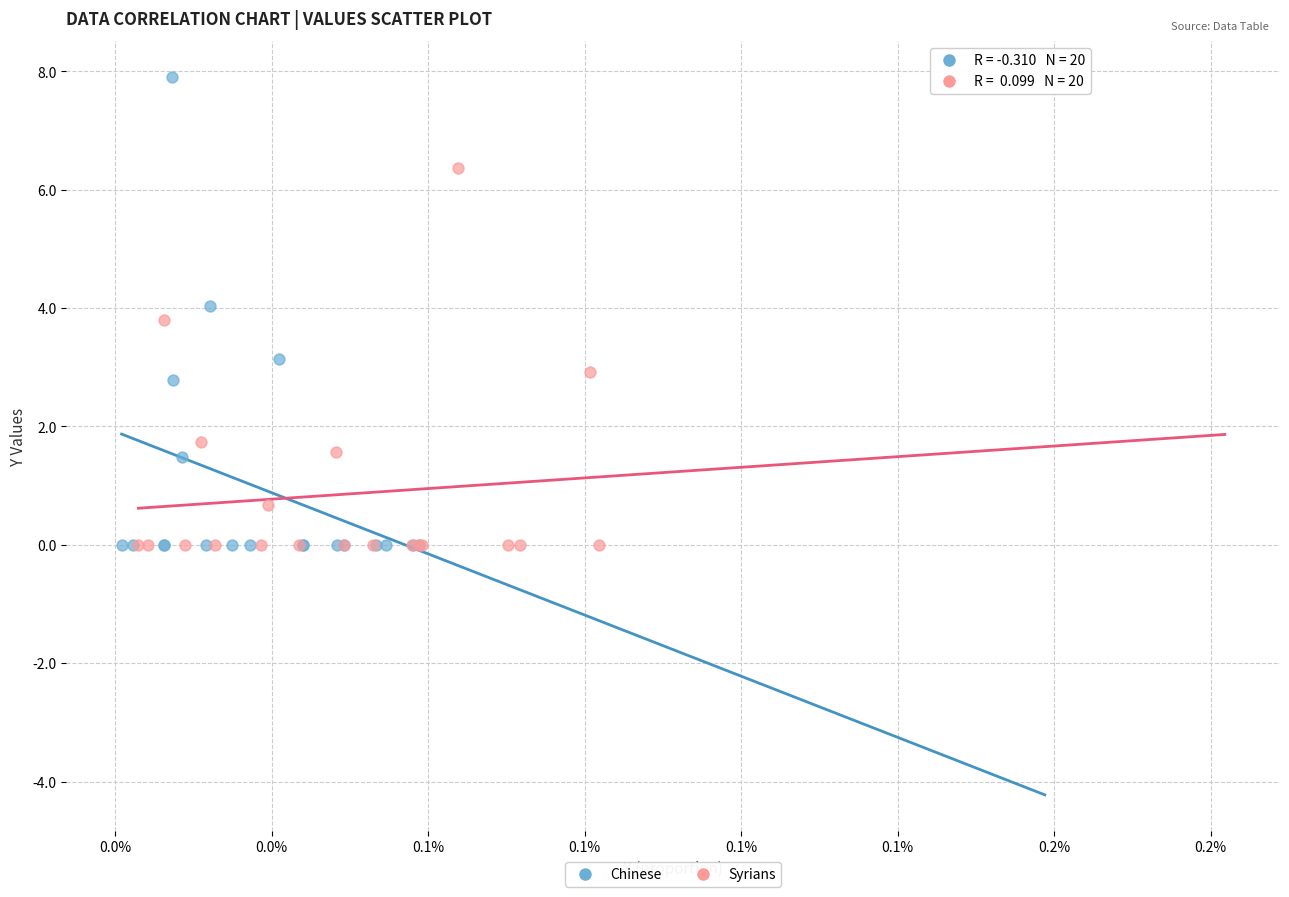

Which series has the widest spread of Y values?

Chinese